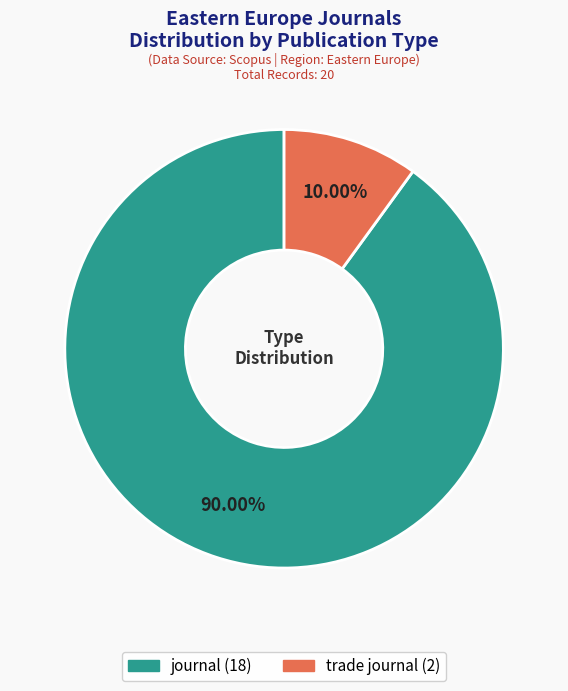

Does journal represent more than half of the total?

Yes